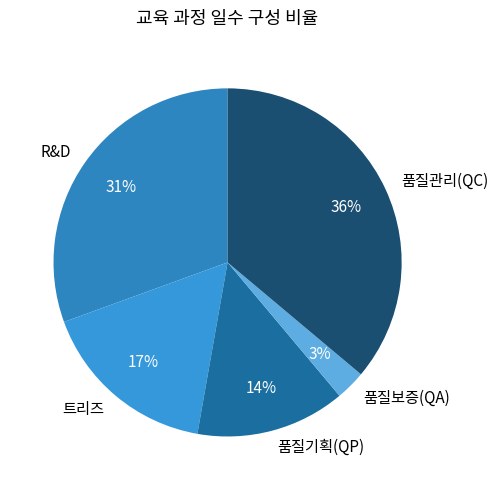

Do 품질기획(QP) and 트리즈 together represent more than half of the pie?

No